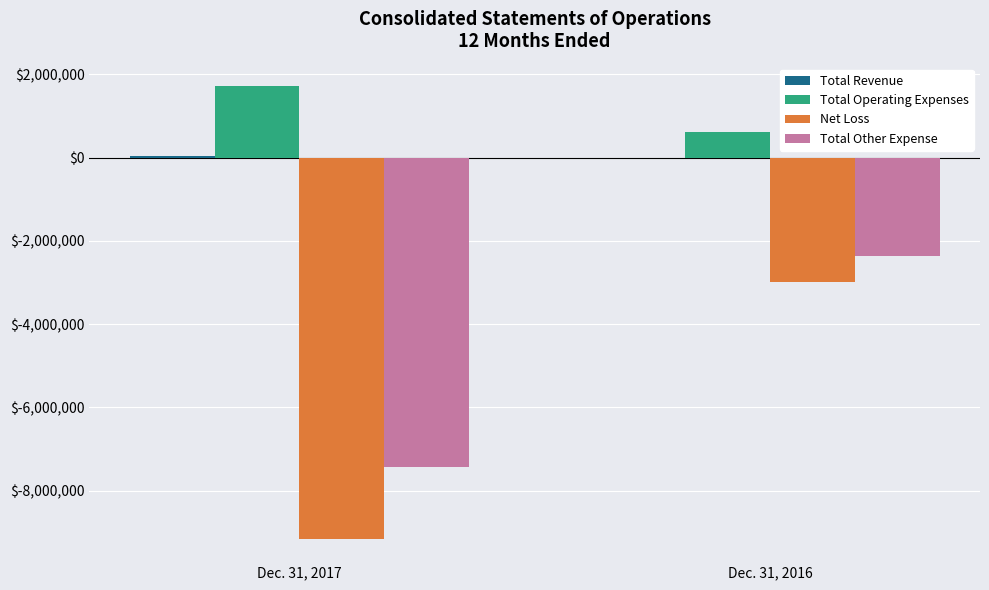

How many data points does each series have?

2